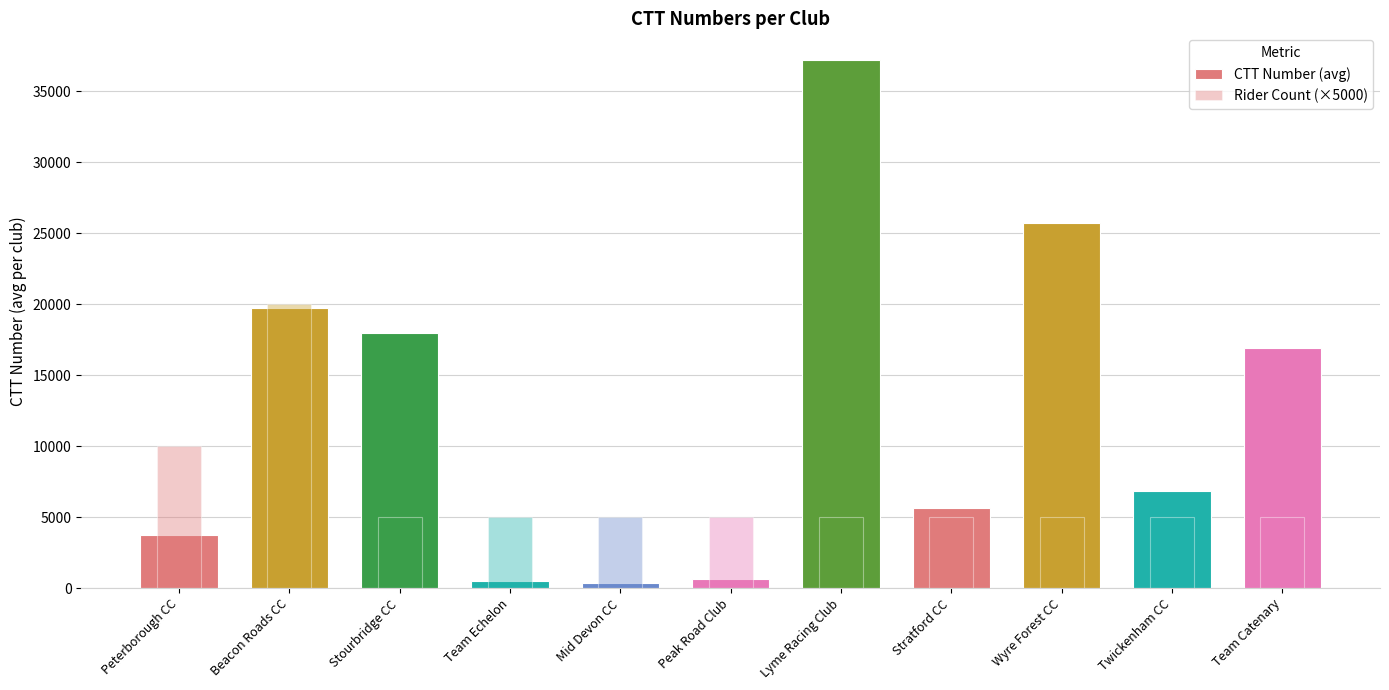

The value of Rider Count (×5000) at Beacon Roads CC is 30915.9. True or false?

False